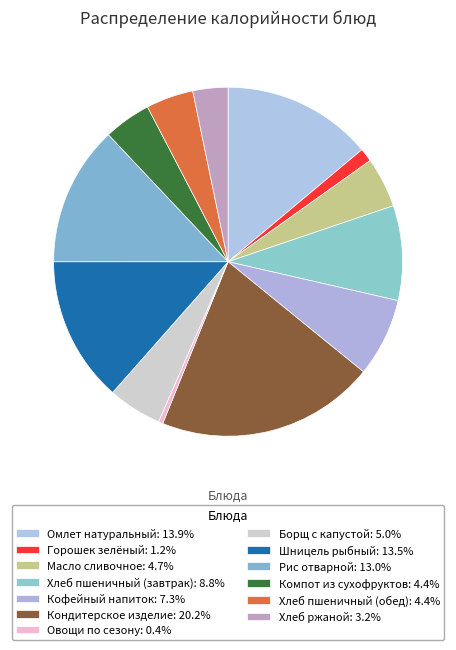

How many segments does this pie chart have?

13